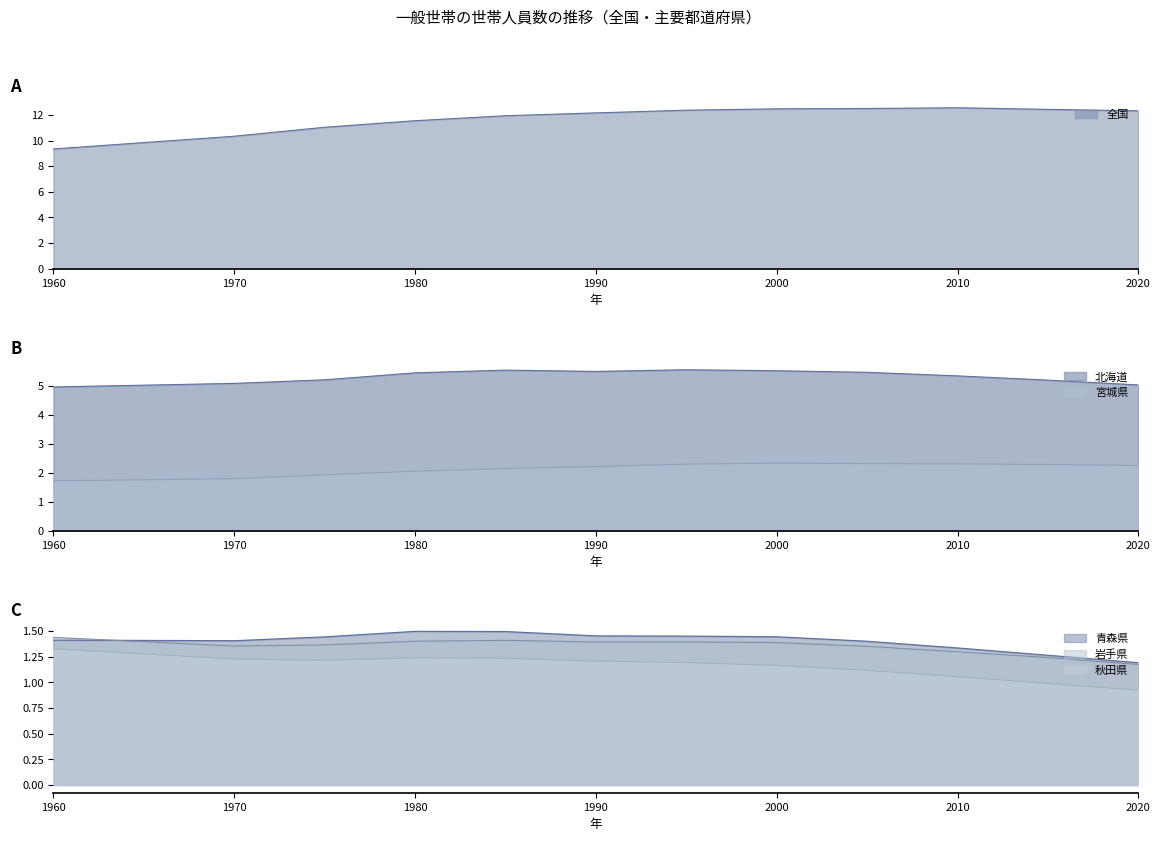

At which label does 岩手県 reach its minimum?

2020